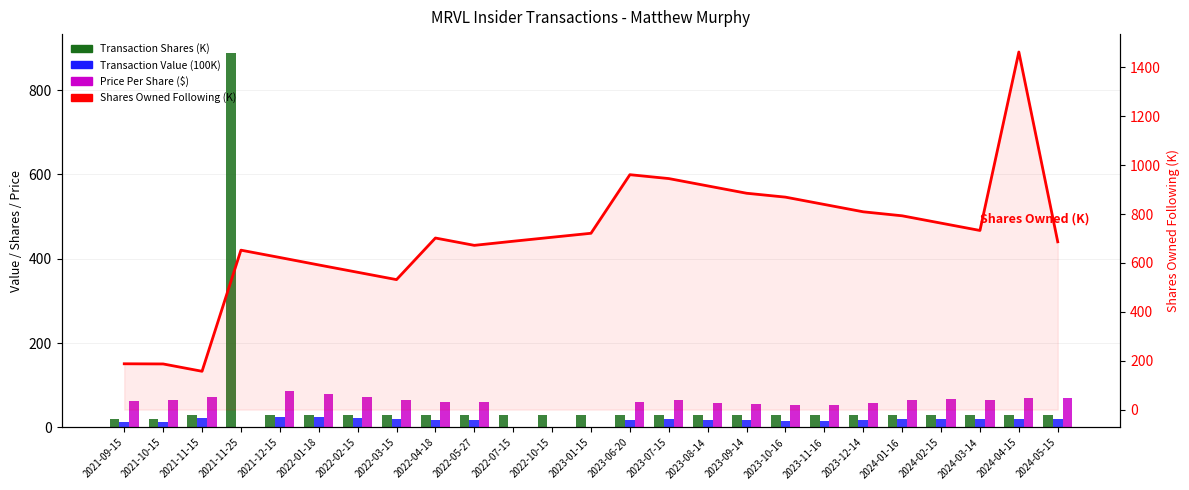

How many distinct data groups are displayed?

4